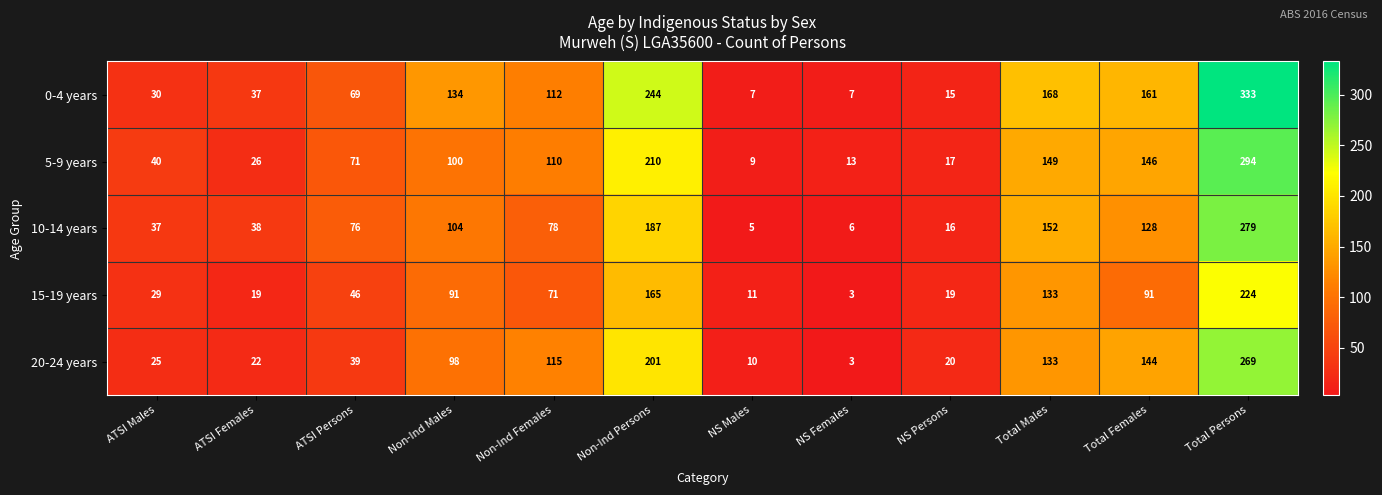

What is the difference between the maximum and second lowest values in the 20-24 years series?

259